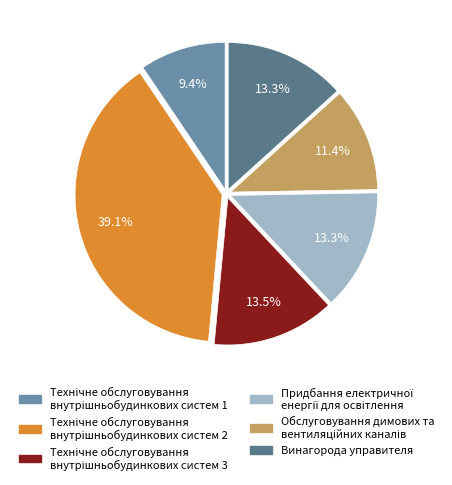

Is there a majority slice in this chart?

No